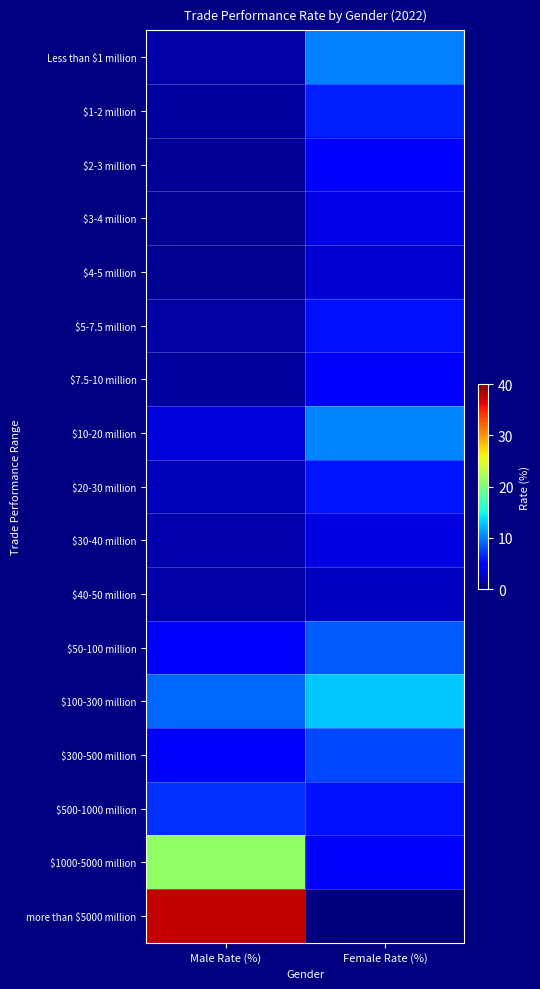

What is the spread (max minus min) of values at Female Rate (%)?

12.9